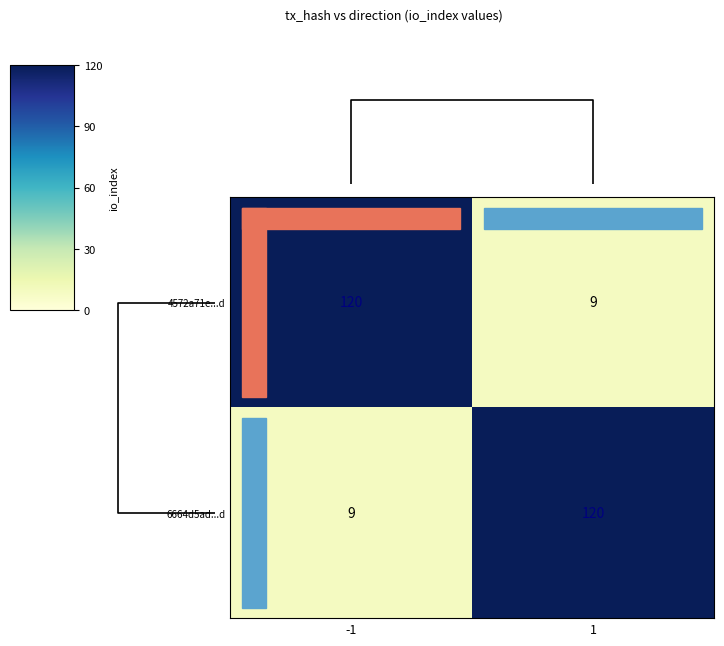

True or false: row_1 has a value of 14 at 0.0.

False